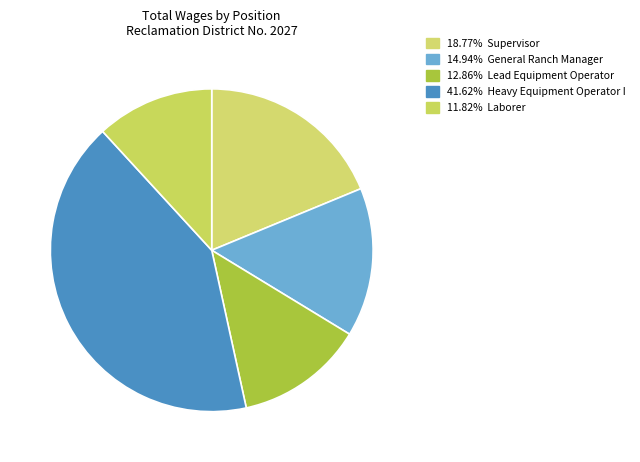

Count the number of slices in the pie.

5